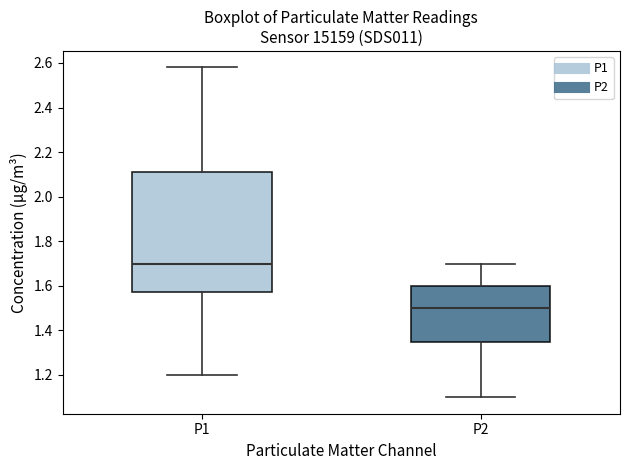

Where does the lower whisker of the box for P2 end on the y-axis? The values are not printed on the chart, so give them approximately, as read against the axis.

1.10